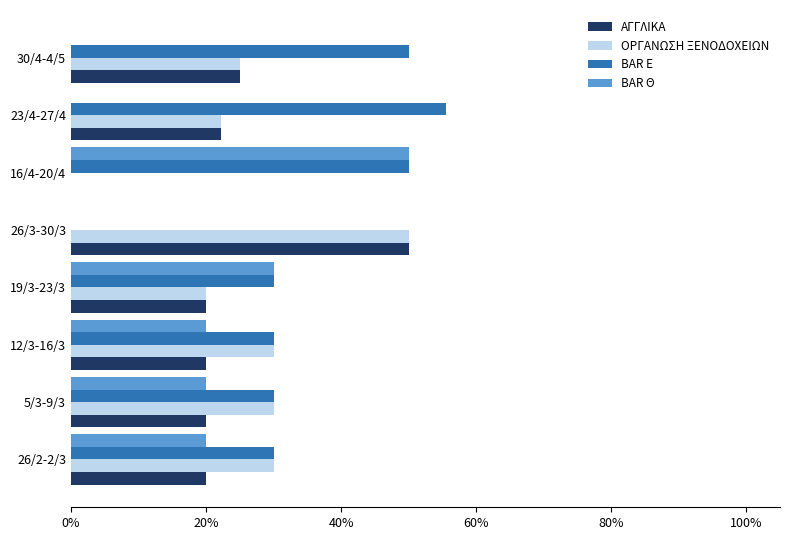

What is the sum of all ΑΓΓΛΙΚΑ values?

1.8